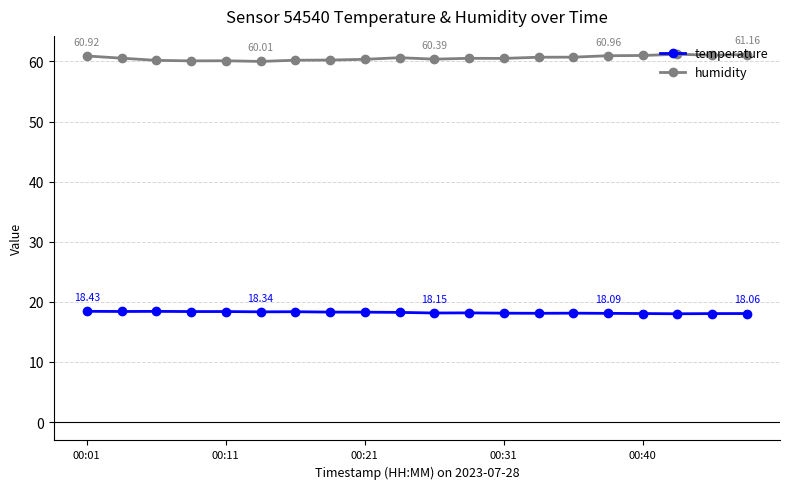

True or false: temperature has more than 2 points higher than both neighbors.

True